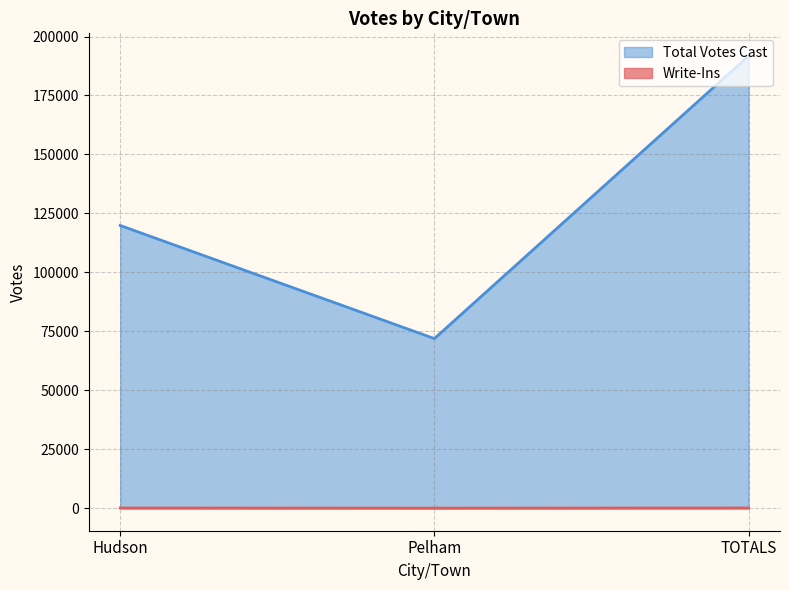

Between Hudson and TOTALS, which series saw the biggest shift?

Total Votes Cast